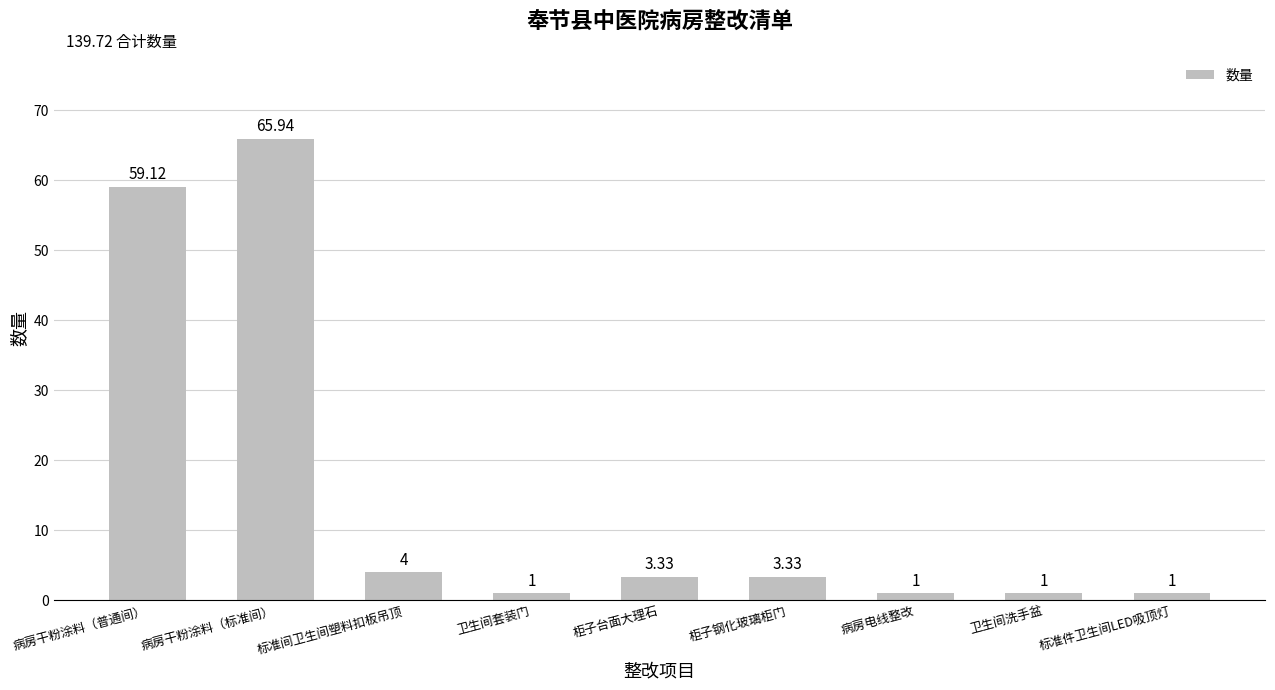

What is the minimum value shown in the chart?

1.0